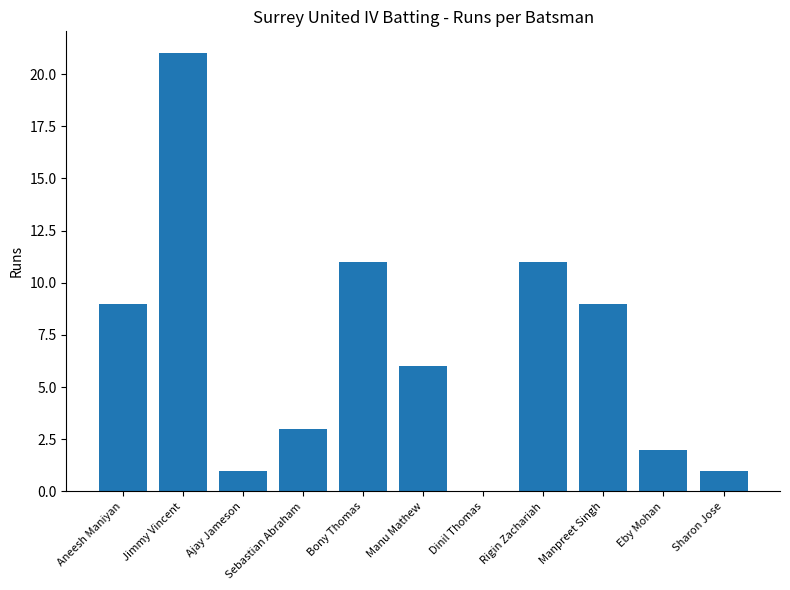

What is the change in value from Sebastian Abraham to Manpreet Singh?

+6